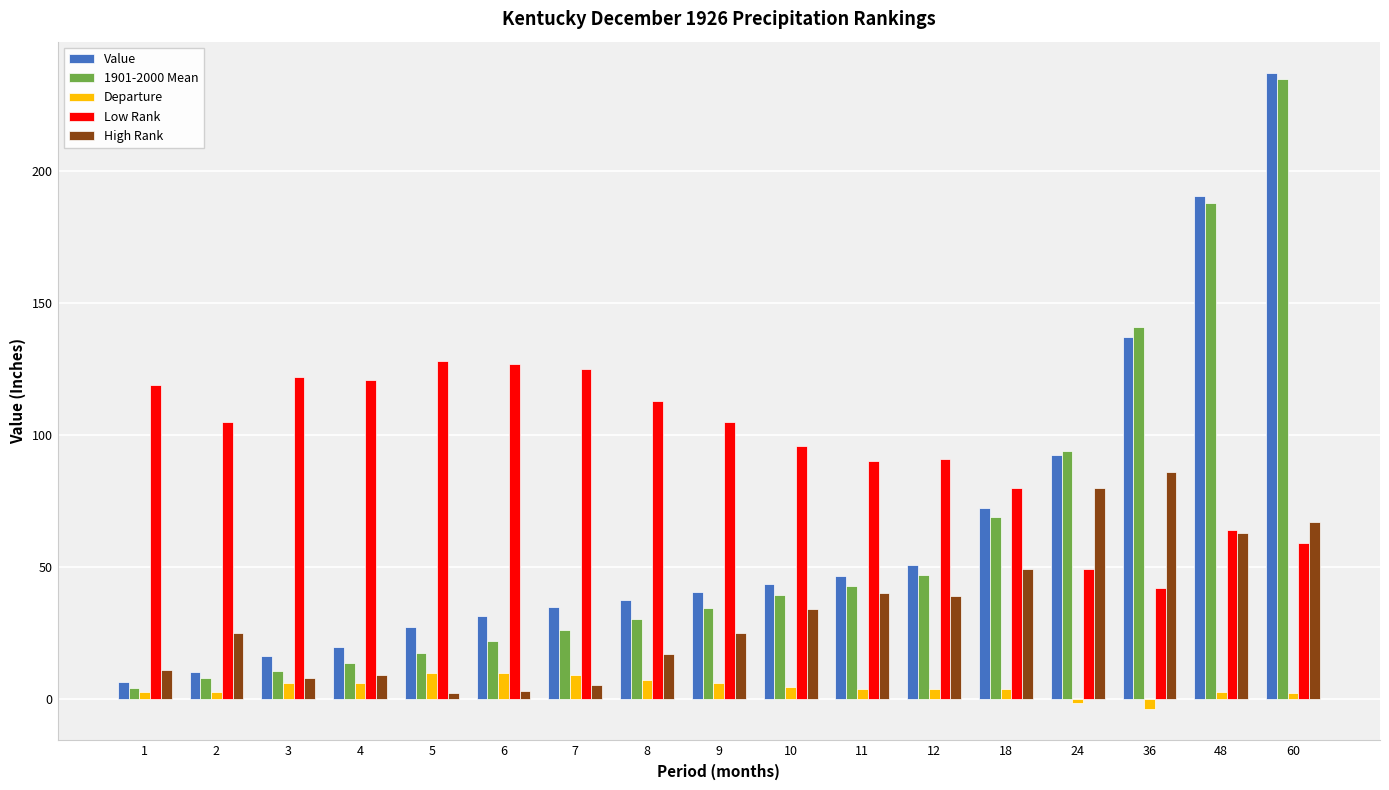

What is the maximum value for High Rank?

86.0